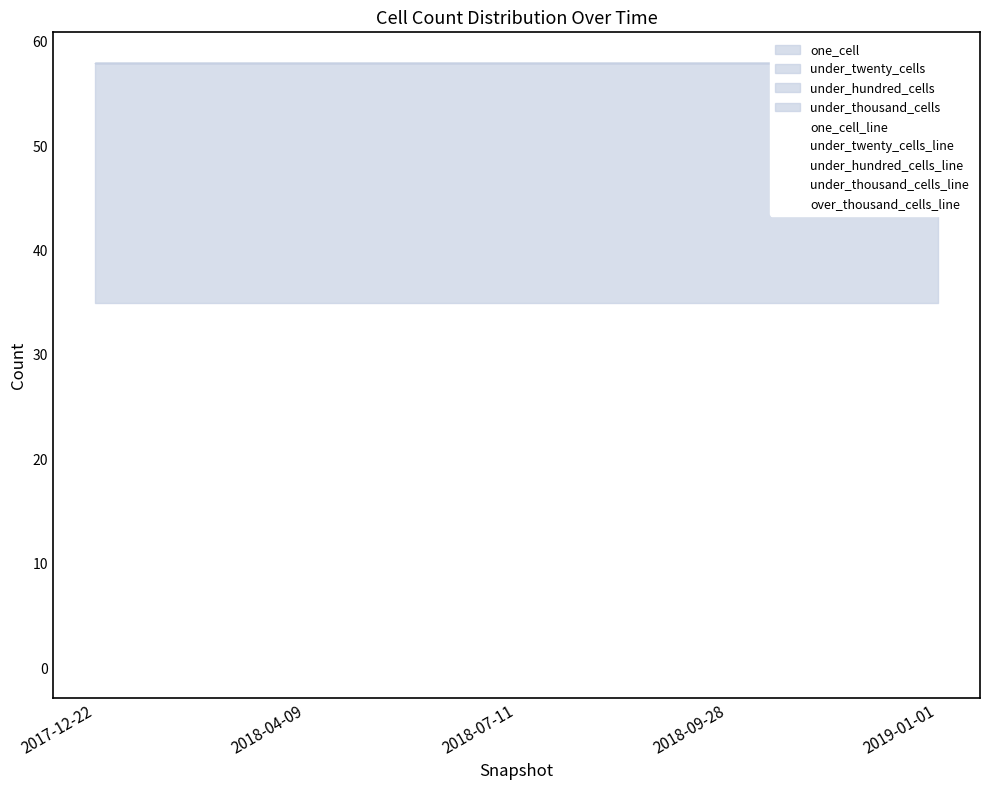

Which series has the largest total across all categories?

under_twenty_cells_line